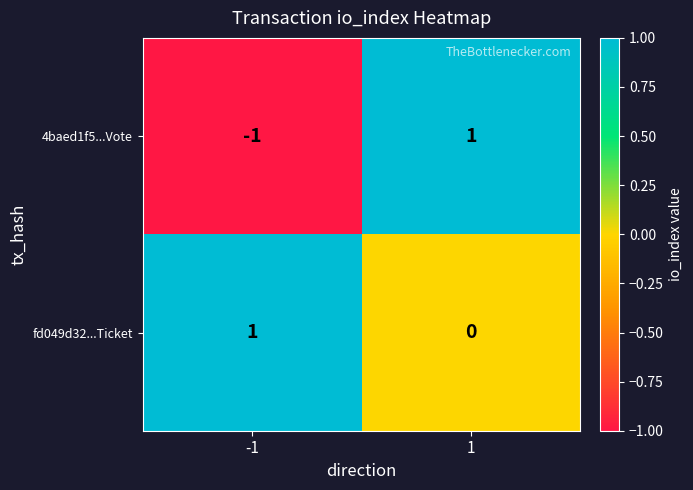

Reading left to right, list all the values displayed in this chart.

4baed1f5...Vote: -1	1
fd049d32...Ticket: 1	0